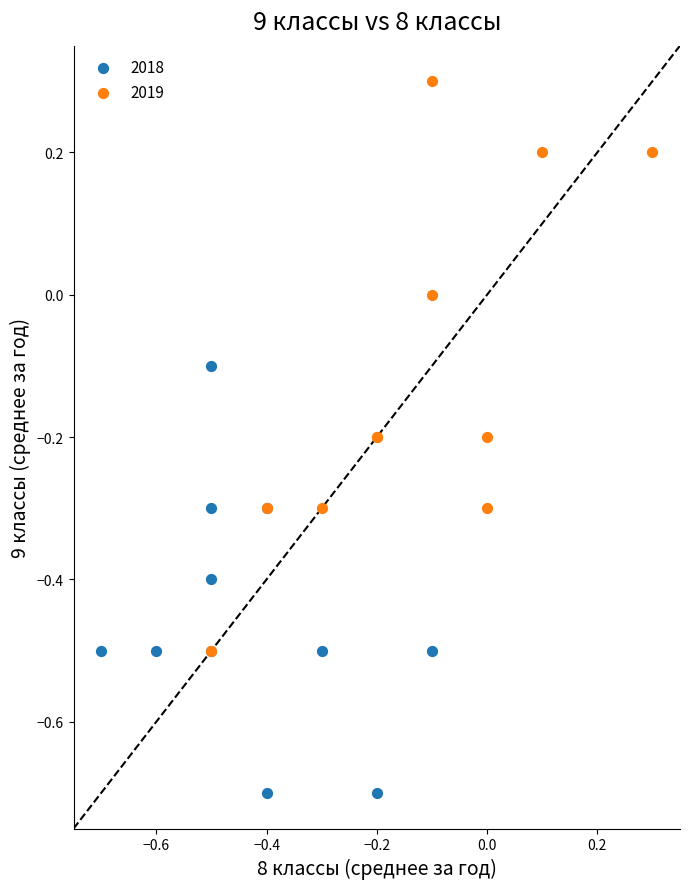

Which series contains the lowest Y value?

2018